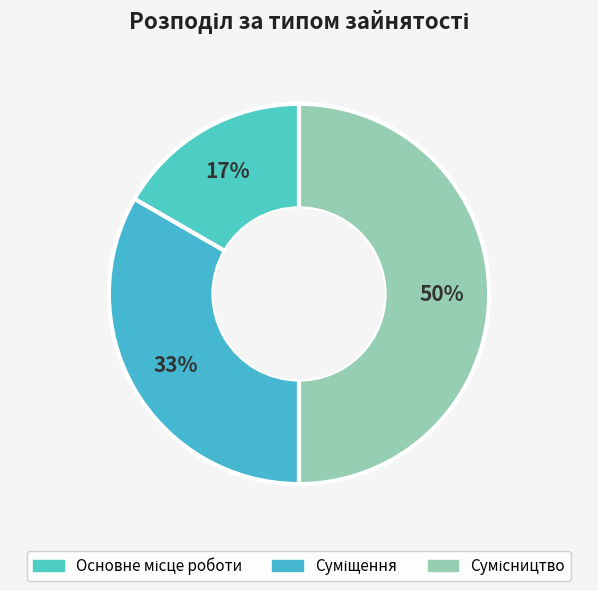

Rank the categories by value from lowest to highest.

Основне місце роботи, Суміщення, Сумісництво